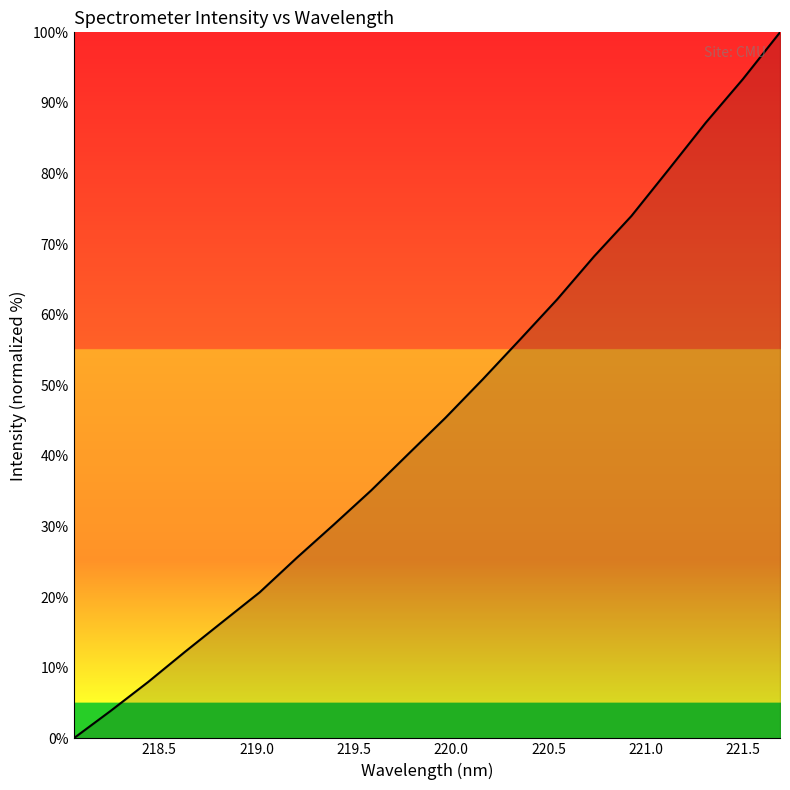

What is the difference between the second highest and second lowest values?

89.5